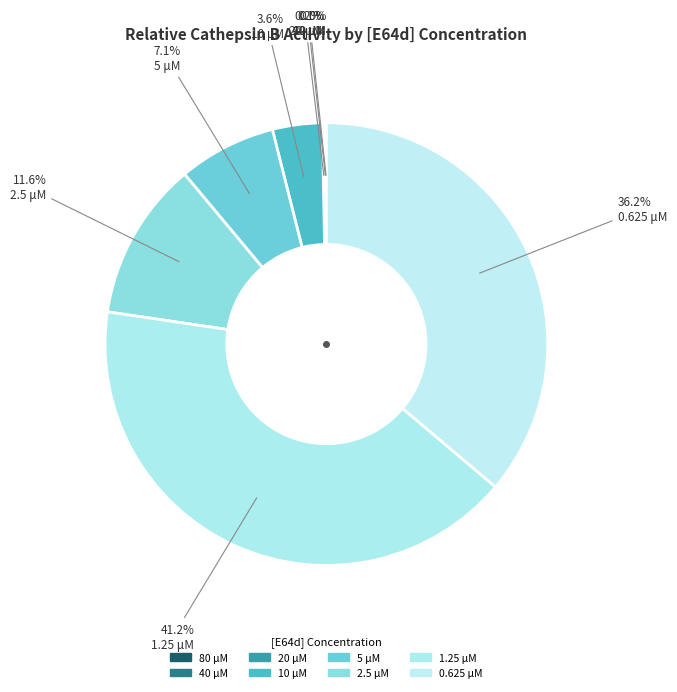

To the nearest percent, what portion does 5 μM represent?

7%